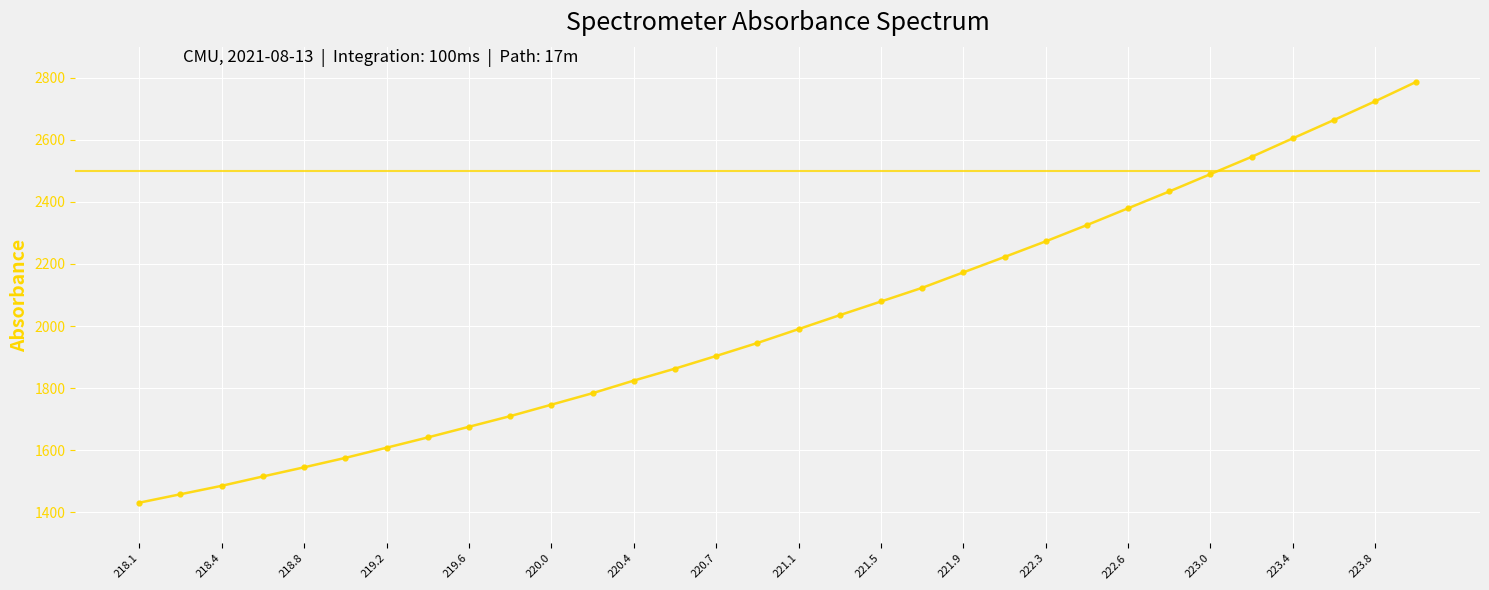

True or false: the data has more than 2 interior local peaks.

False